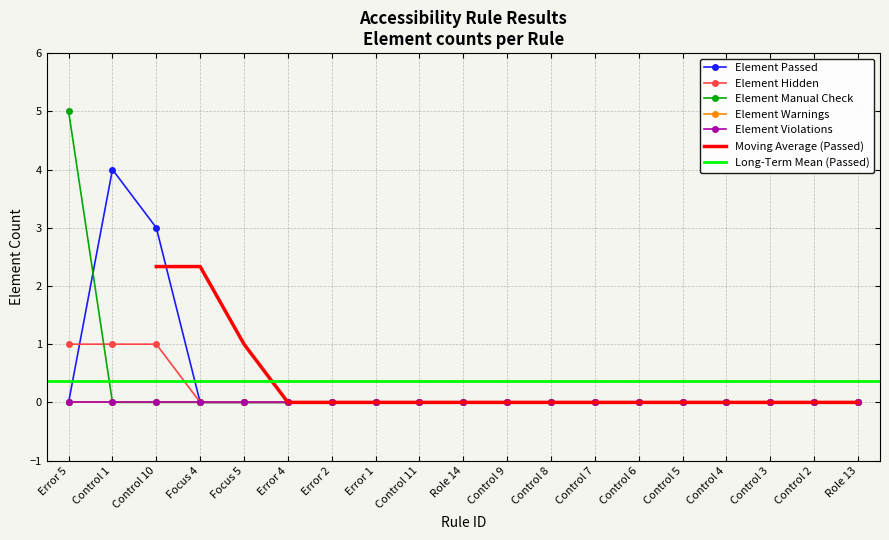

At which category does the chart reach its minimum across all series?

Error 5